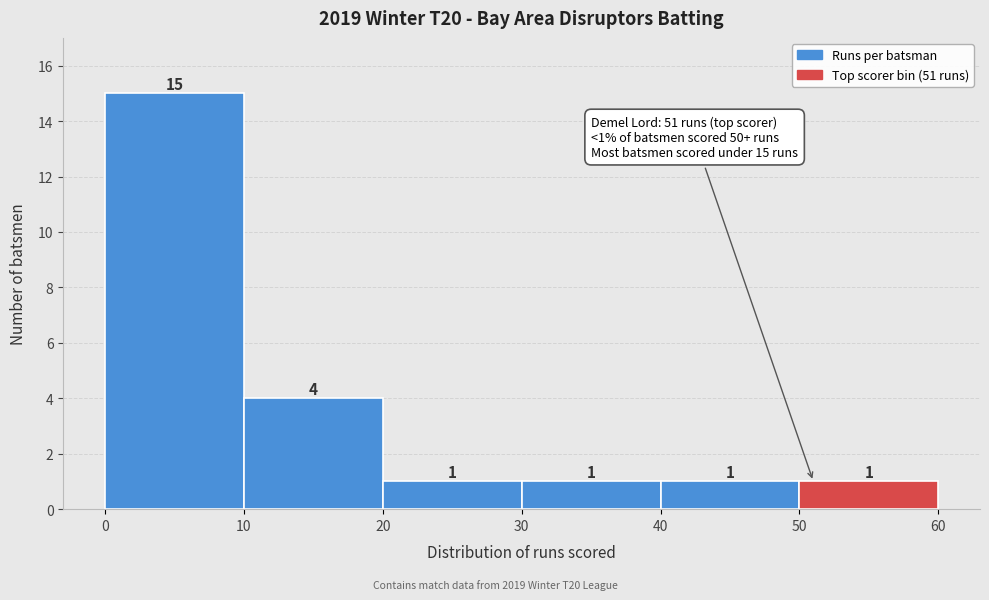

Over which range of the x-axis is the bar tallest?

0 to 10